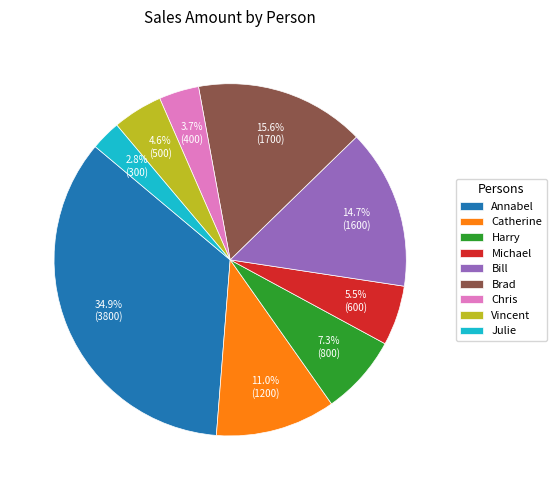

To the nearest percent, what is the difference between the Bill and Brad slice percentages?

1%